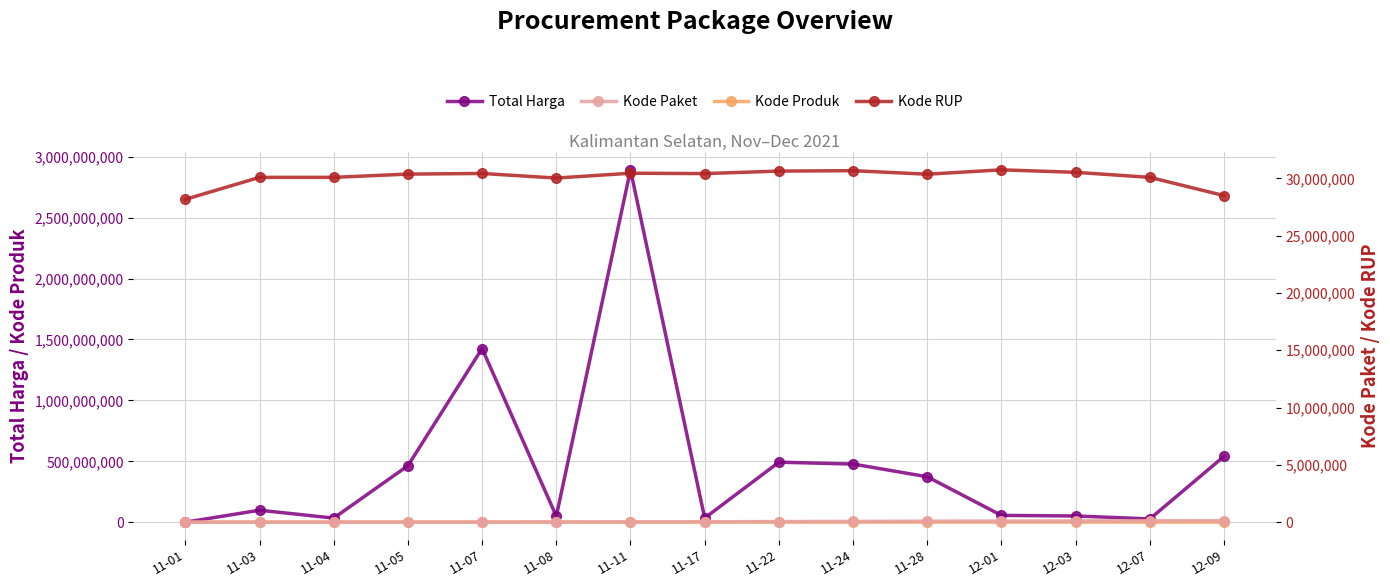

What is the greatest value displayed?

2892122000